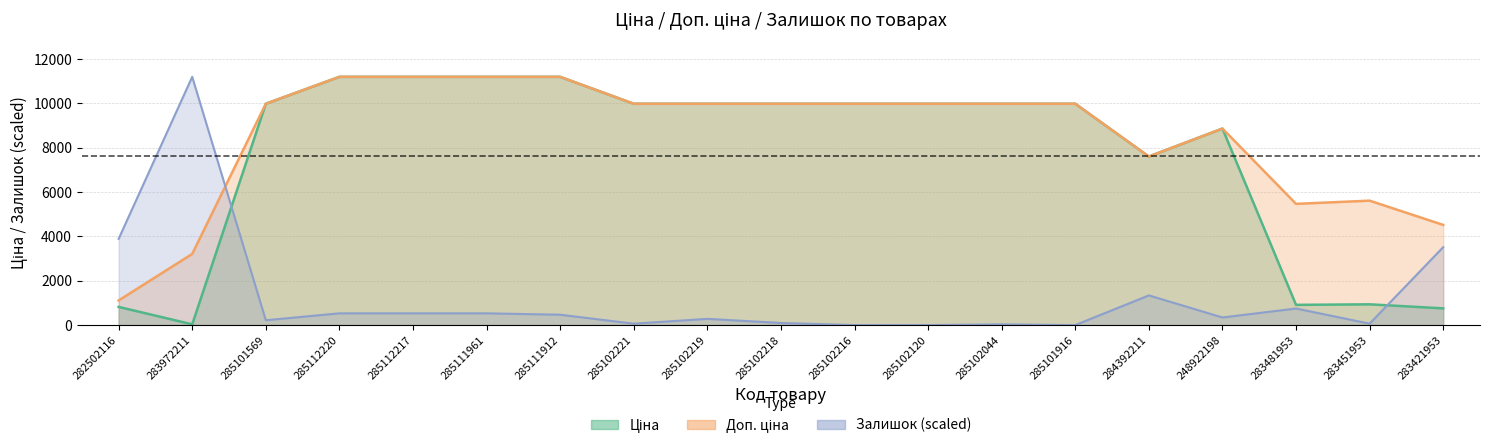

Is the value of Ціна at 283421953 greater than the value of Доп. ціна at 248922198?

No